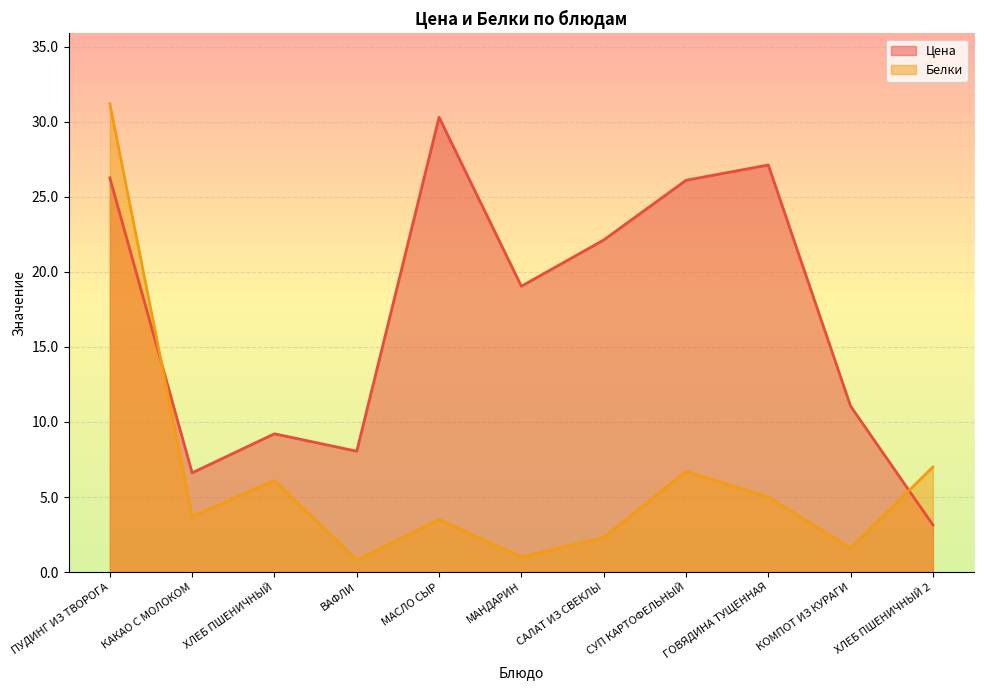

Count the number of data series in this chart.

2